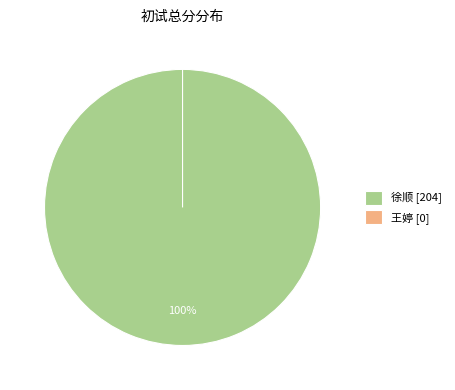

To the nearest percent, what is the combined percentage of 105116230340085 (王婷, 0) and 105116110341366 (徐顺, 204)?

100%